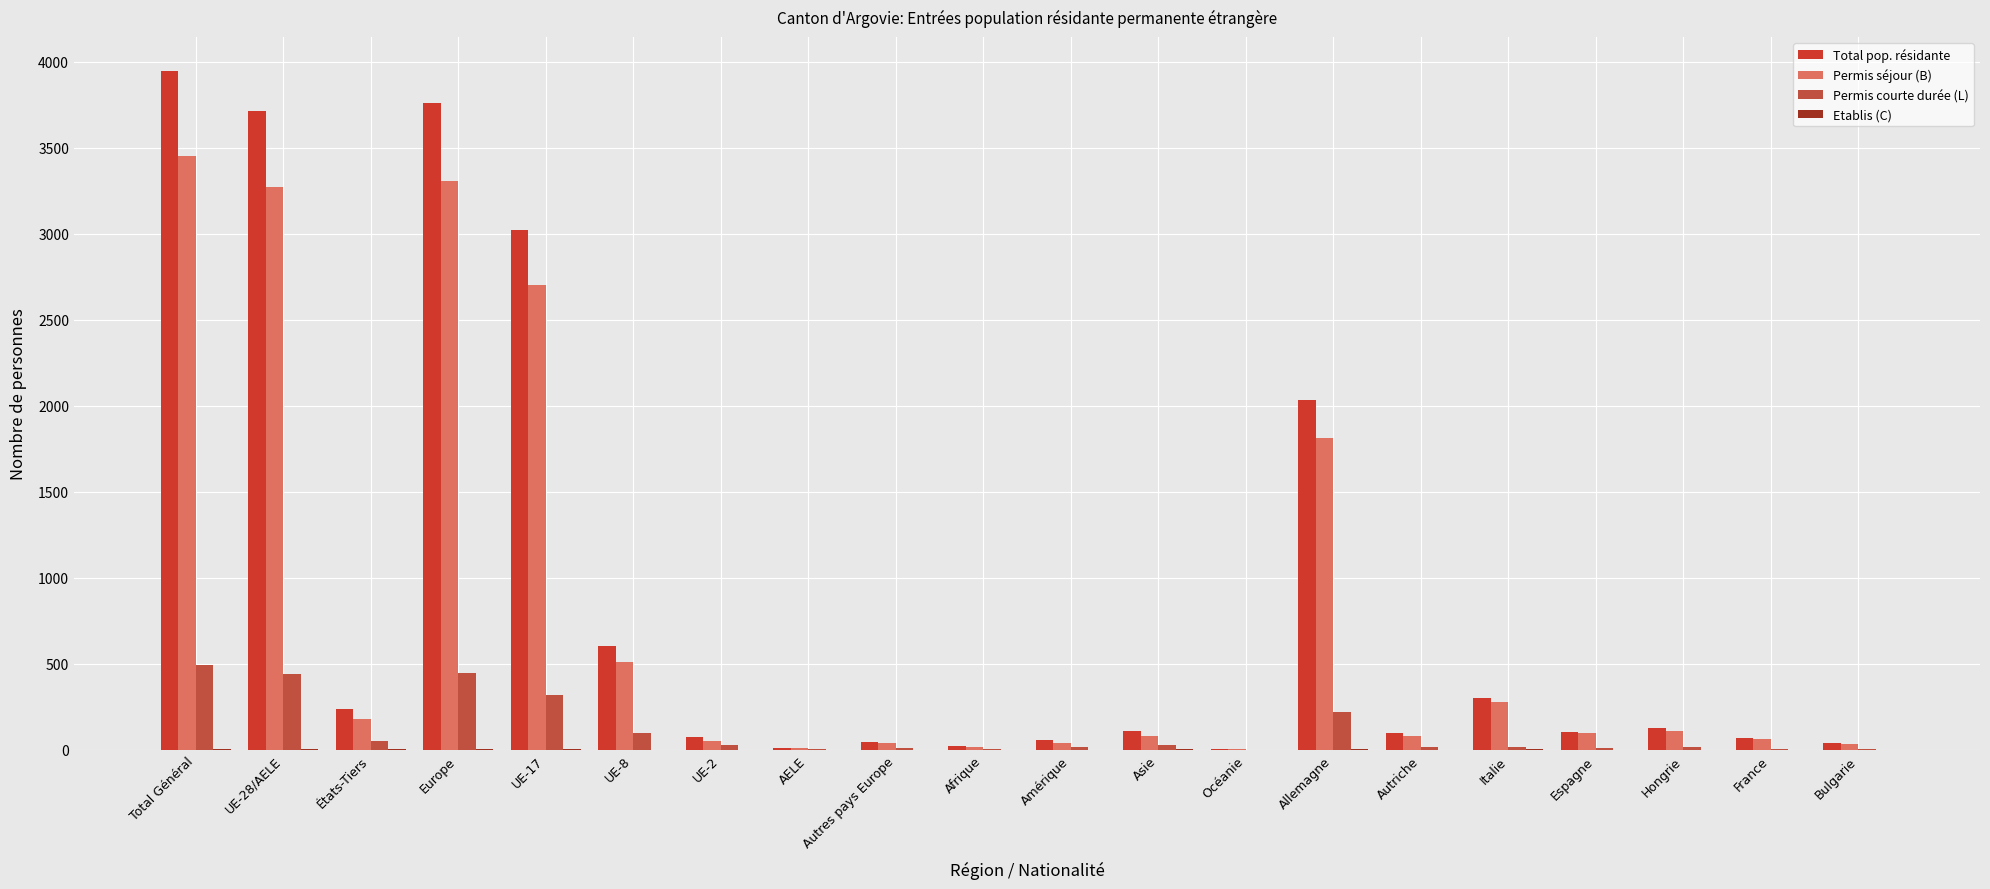

Which series has the largest range (max minus min)?

Total pop. résidante